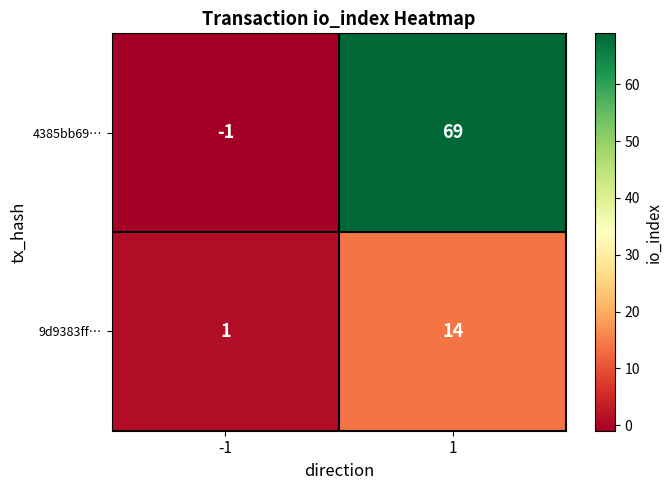

What is the sum of all 4385bb69… values?

68